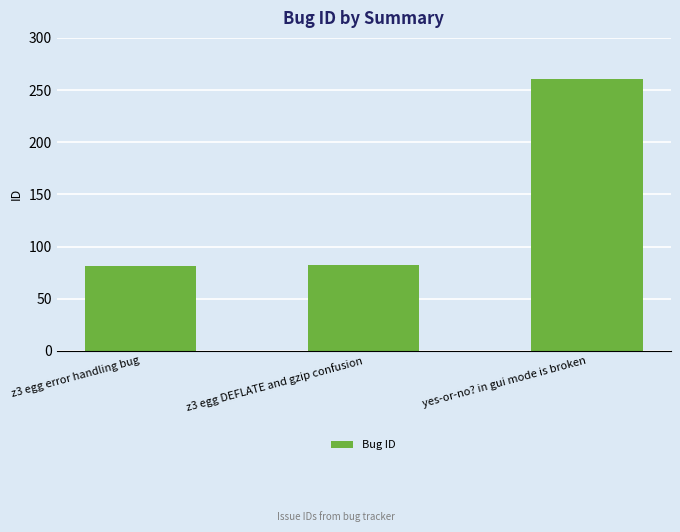

At which category does the chart reach its peak across all series?

yes-or-no? in gui mode is broken